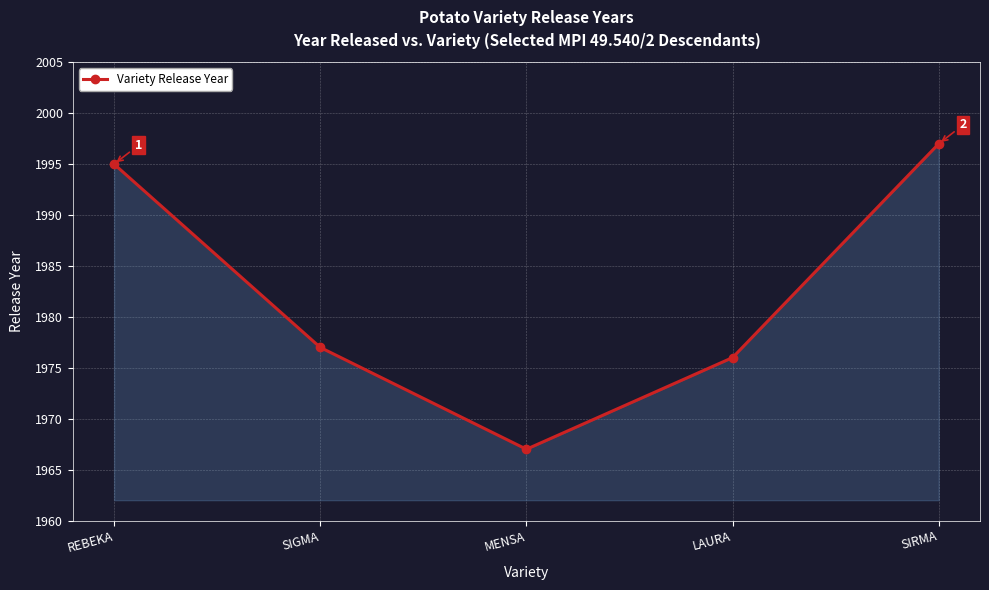

How many interior local valleys (lower than both neighbors) does the data have?

1